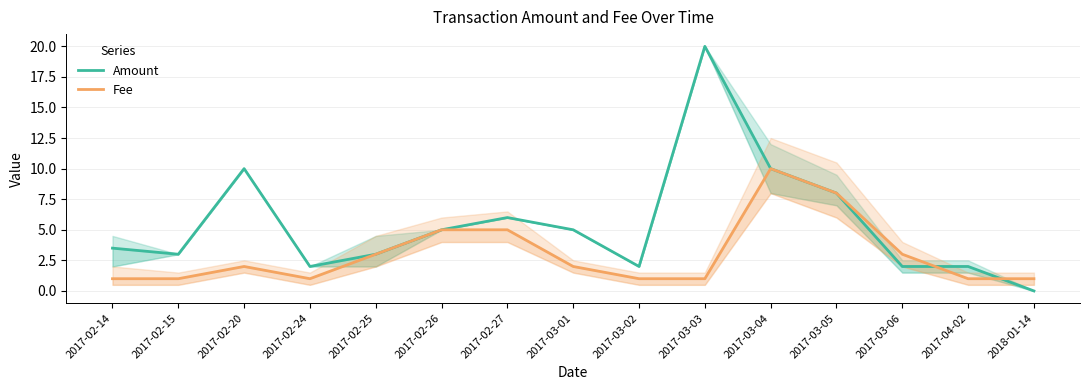

Which series has the largest total across all categories?

Amount